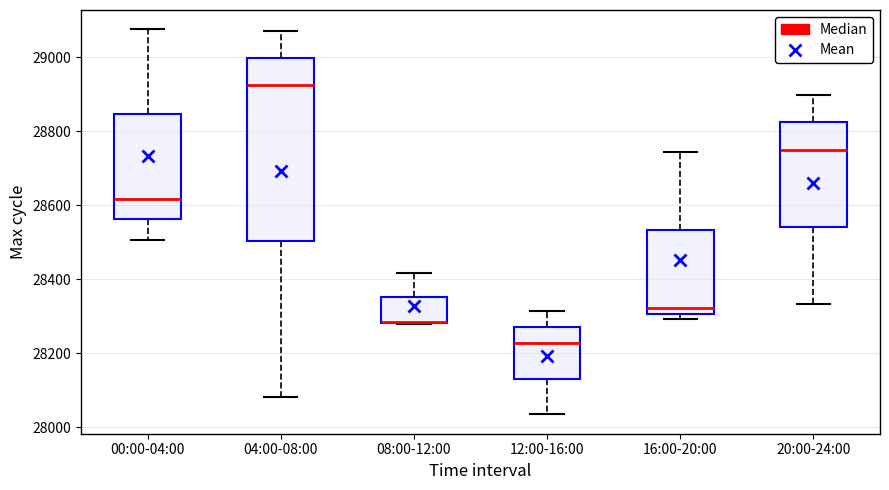

Reading left to right, transcribe this box plot: for each box, give where its median line is, the range the box spans, and where its two whiskers end, as read against the y-axis. The values are not printed on the chart, so give them approximately, as read against the axis.

00:00-04:00: median 28620, box 28560 to 28840, whiskers 28500 to 29080
04:00-08:00: median 28920, box 28500 to 29000, whiskers 28080 to 29080
08:00-12:00: median 28280 (drawn on the box's lower edge), box 28280 to 28360, whiskers 28280 to 28420
12:00-16:00: median 28220, box 28140 to 28280, whiskers 28040 to 28320
16:00-20:00: median 28320, box 28300 to 28540, whiskers 28300 (just below the box's lower edge) to 28740
20:00-24:00: median 28760, box 28540 to 28820, whiskers 28340 to 28900